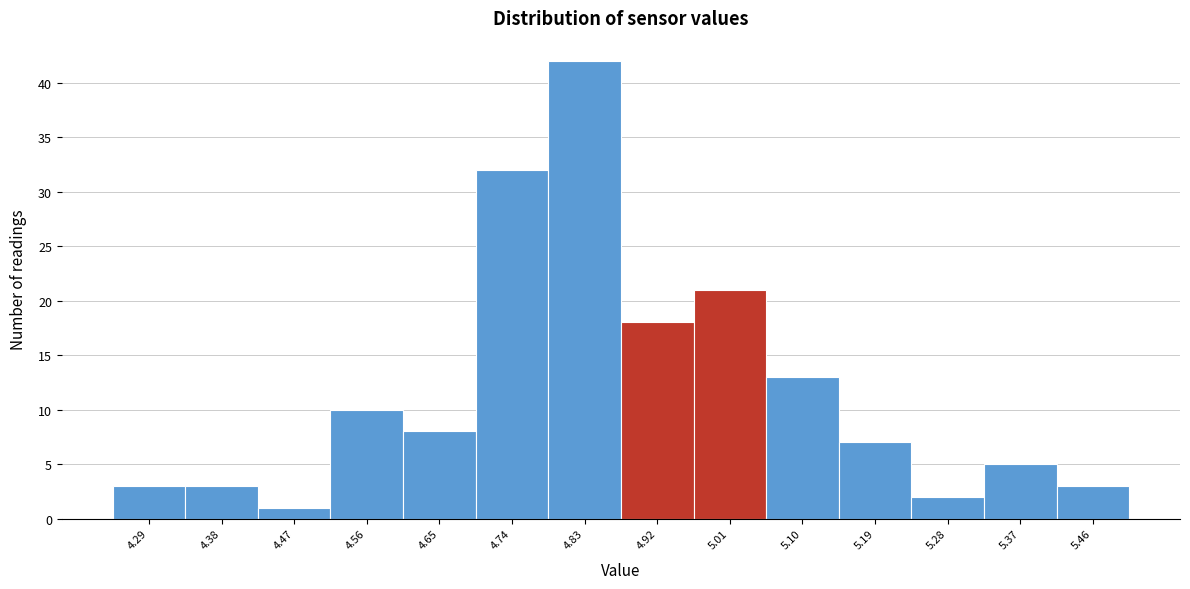

Reading left to right, list every bar in this chart as the range it spans on the x-axis followed by its height. The values are not printed on the chart, so give them approximately, as read against the axis.

4.25 to 4.34: 3
4.34 to 4.43: 3
4.43 to 4.52: 1
4.52 to 4.61: 10
4.61 to 4.70: 8
4.70 to 4.79: 32
4.79 to 4.88: 42
4.88 to 4.97: 18
4.97 to 5.06: 21
5.06 to 5.15: 13
5.15 to 5.24: 7
5.24 to 5.33: 2
5.33 to 5.42: 5
5.42 to 5.51: 3